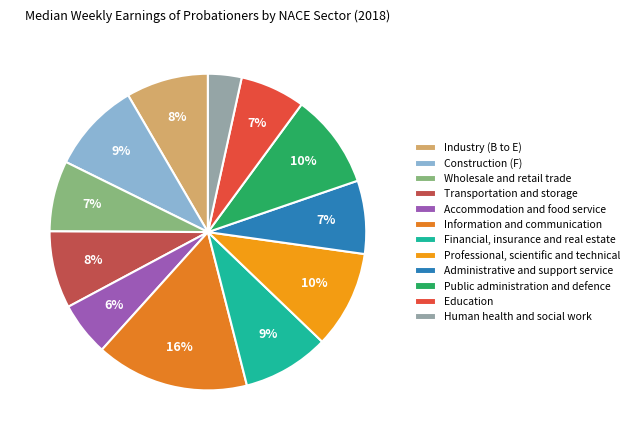

How many slices are in this pie chart?

12